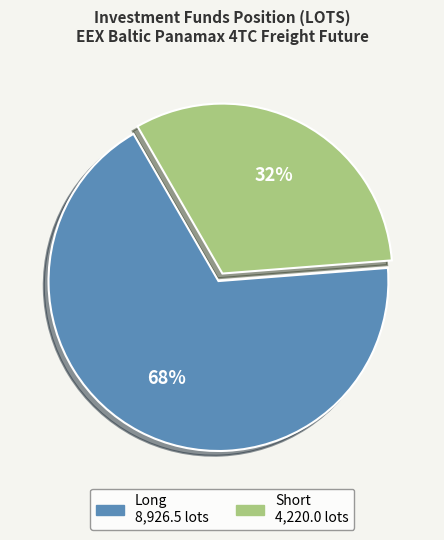

To the nearest percent, what is the average slice percentage?

50%